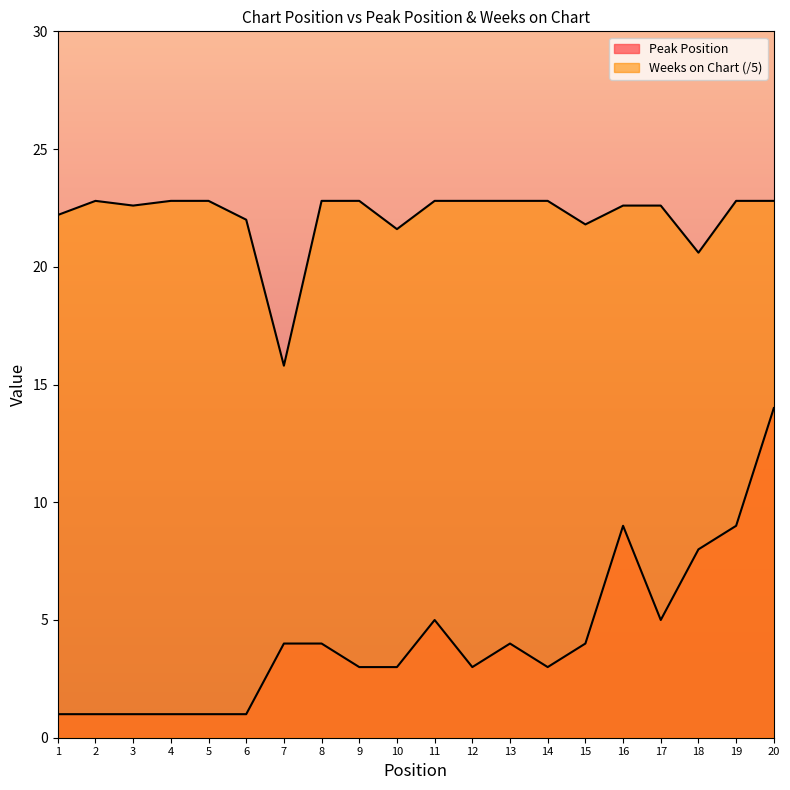

At which label is Peak Position closest to 7?

18